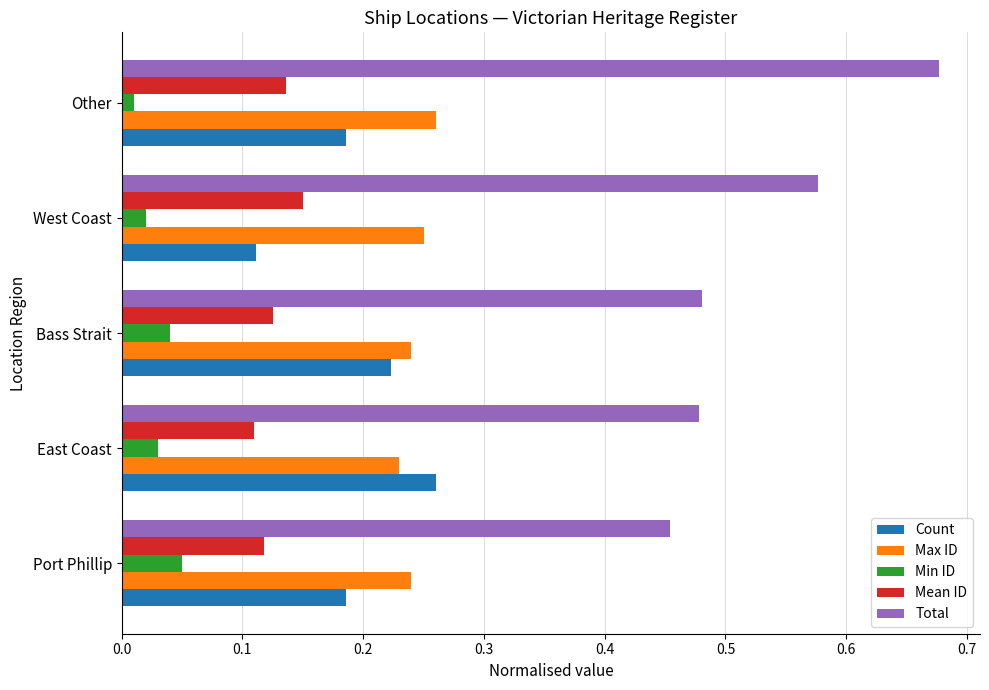

What are all the series names shown in the legend?

Count, Max ID, Min ID, Mean ID, Total